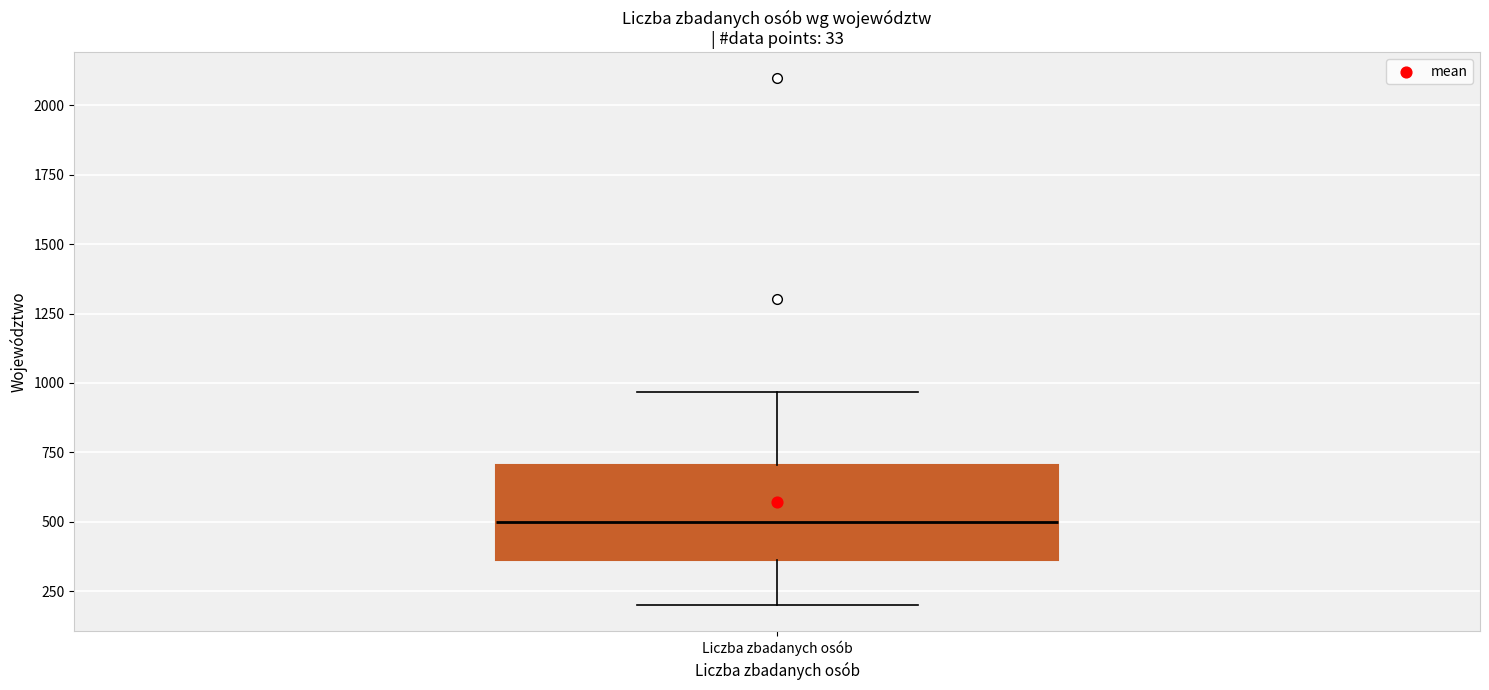

Read this box plot against the y-axis: the position of the median line, the range covered by the box, and the ends of both whiskers. The values are not printed on the chart, so give them approximately, as read against the axis.

median 500, box 350 to 700, whiskers 200 to 950